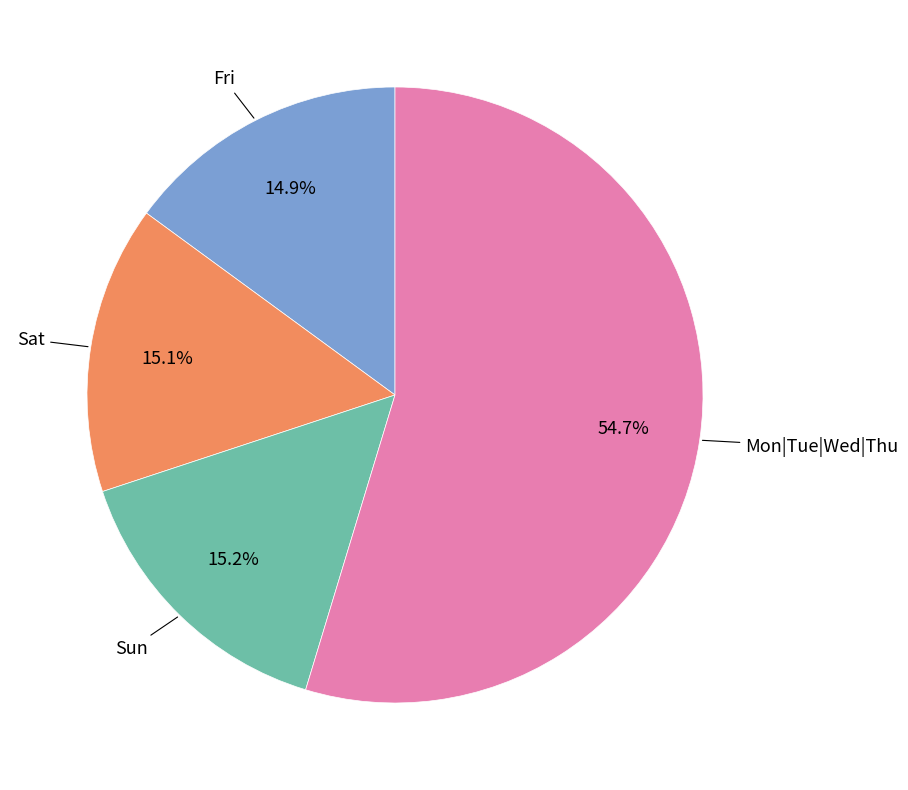

Is there any slice that represents more than half of the pie?

Yes